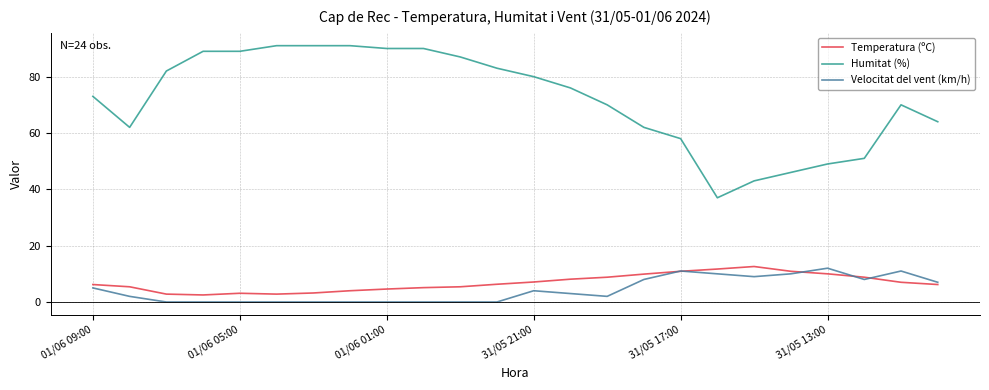

Which series has the largest range (max minus min)?

Humitat (%)